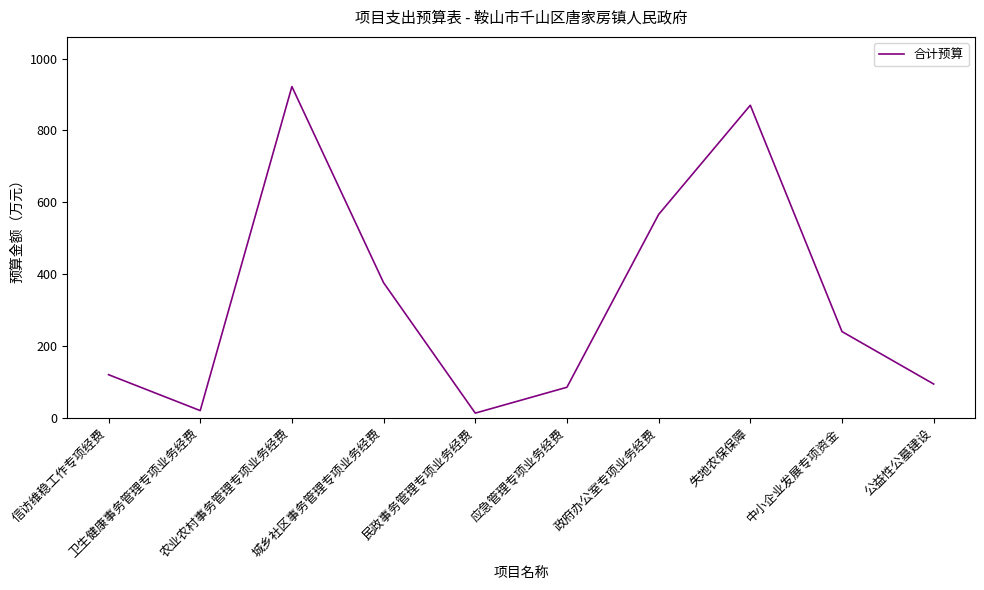

What is the maximum value shown in the chart?

922